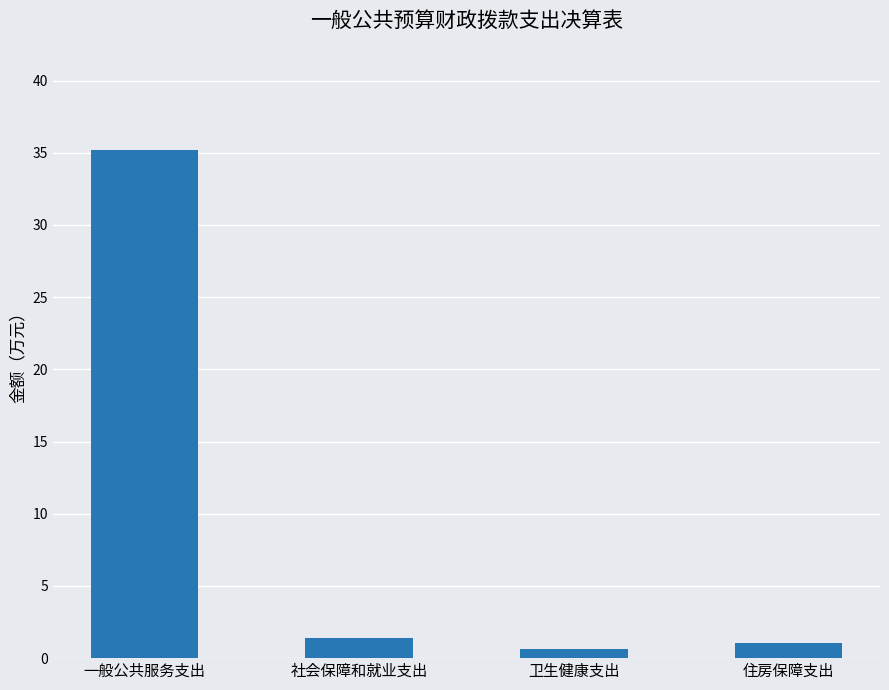

Reading right to left, list all the values displayed in this chart.

住房保障支出=1.1	卫生健康支出=0.6	社会保障和就业支出=1.4	一般公共服务支出=35.2